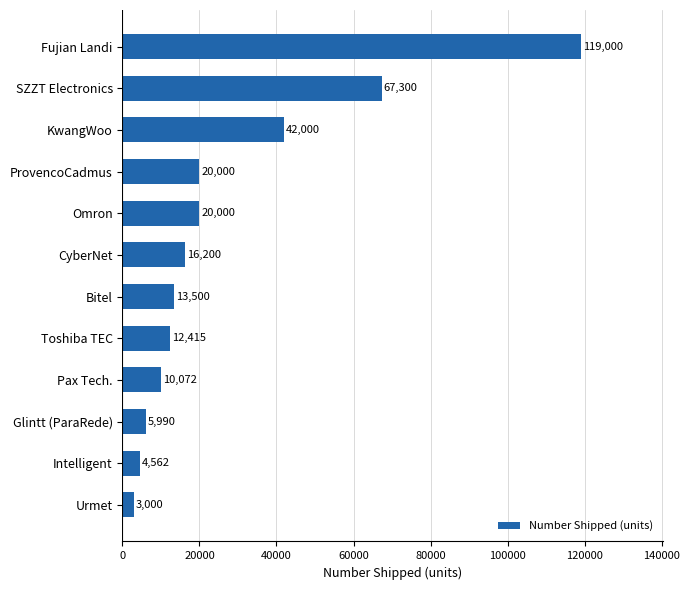

Where is the data nearest to the value 61000?

SZZT Electronics